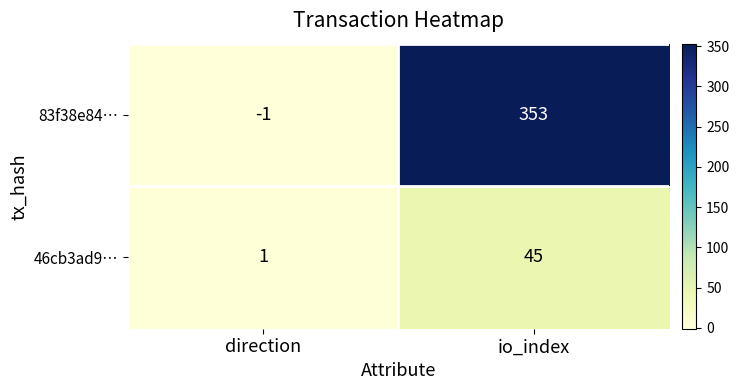

Which category has the highest value across all series?

io_index